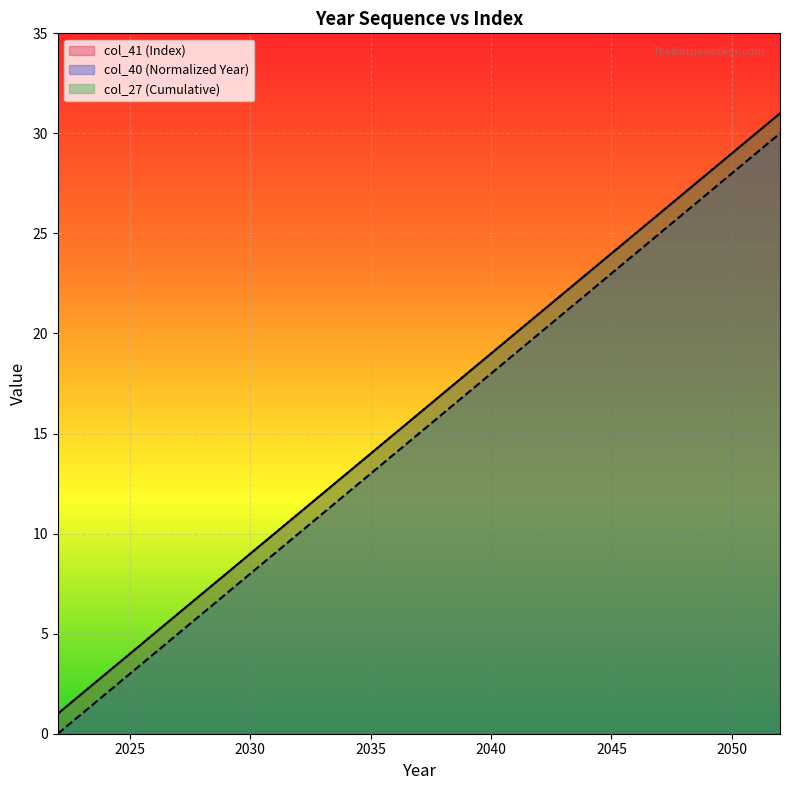

What is the difference between the maximum and second lowest values in the Year series?

29